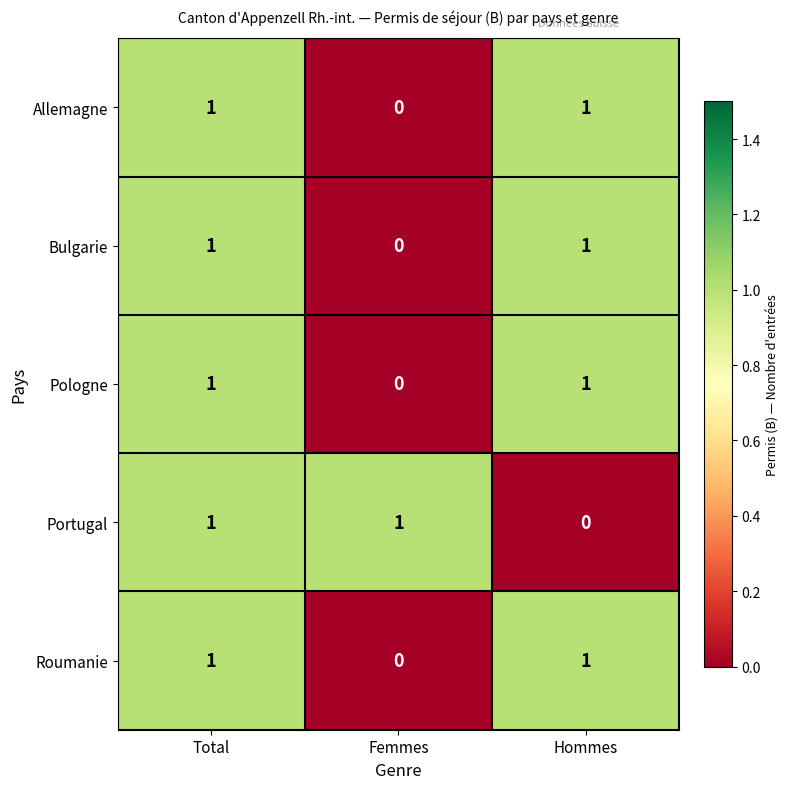

At which label is Pologne closest to 0?

Femmes